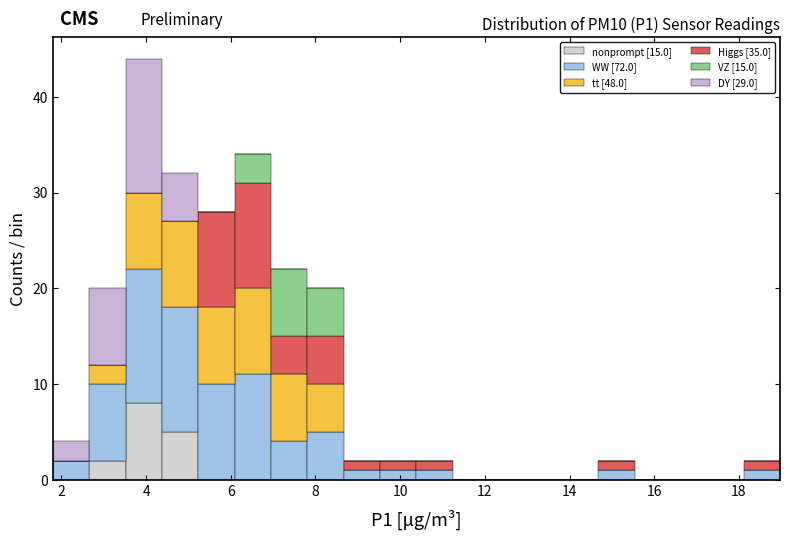

Reading left to right, list every stacked bar in this chart as the range it spans on the x-axis followed by its total height. Neither the bar edges nor the heights are printed on the chart, so give them approximately, as read against the axes.

1.8 to 2.6: 4
2.6 to 3.6: 20
3.6 to 4.4: 44
4.4 to 5.2: 32
5.2 to 6.0: 28
6.0 to 7.0: 34
7.0 to 7.8: 22
7.8 to 8.6: 20
8.6 to 9.6: 2
9.6 to 10.4: 2
10.4 to 11.2: 2
11.2 to 12.2: 0
12.2 to 13.0: 0
13.0 to 13.8: 0
13.8 to 14.6: 0
14.6 to 15.6: 2
15.6 to 16.4: 0
16.4 to 17.2: 0
17.2 to 18.2: 0
18.2 to 19.0: 2